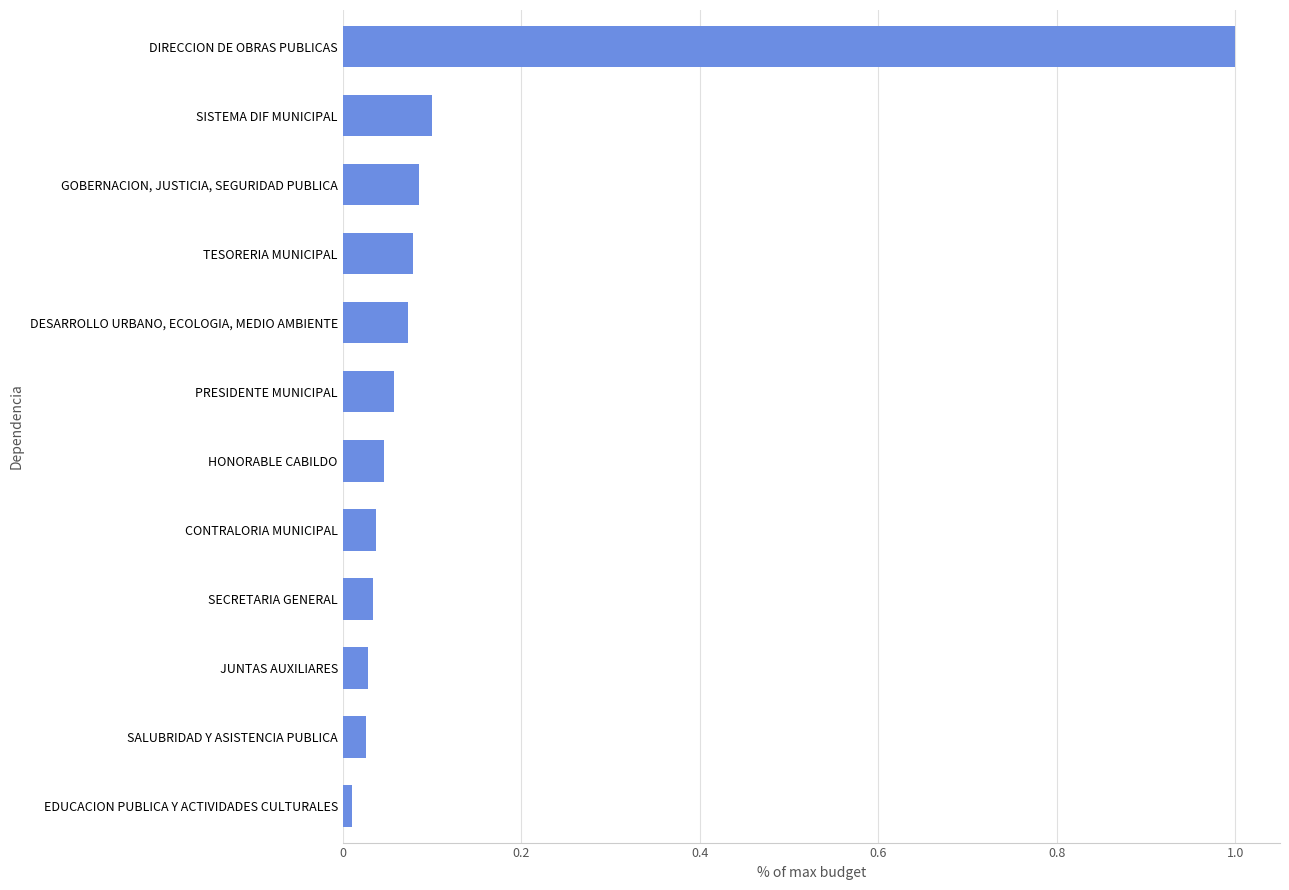

Rank the categories by value from highest to lowest.

DIRECCION DE OBRAS PUBLICAS, SISTEMA DIF MUNICIPAL, GOBERNACION, JUSTICIA, SEGURIDAD PUBLICA, TESORERIA MUNICIPAL, DESARROLLO URBANO, ECOLOGIA, MEDIO AMBIENTE, PRESIDENTE MUNICIPAL, HONORABLE CABILDO, CONTRALORIA MUNICIPAL, SECRETARIA GENERAL, JUNTAS AUXILIARES, SALUBRIDAD Y ASISTENCIA PUBLICA, EDUCACION PUBLICA Y ACTIVIDADES CULTURALES